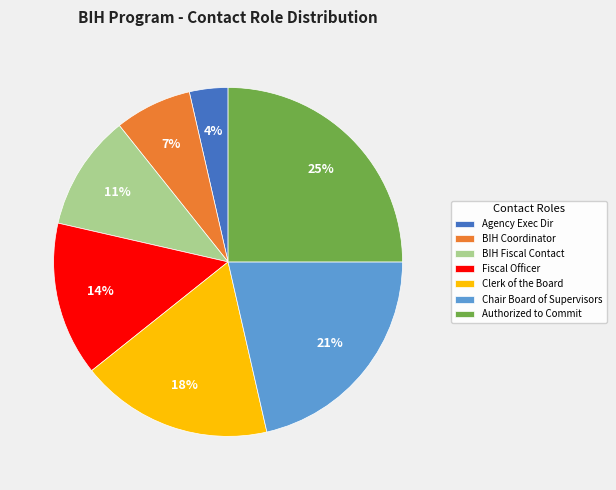

Is the sum of Authorized to Commit and BIH Fiscal Contact greater than half?

No